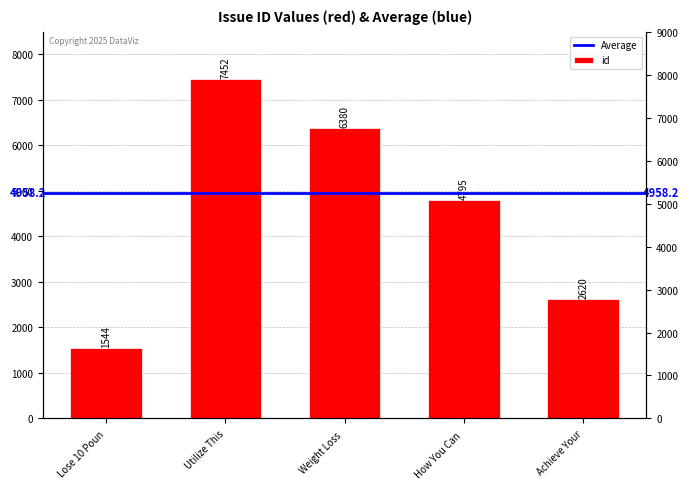

The chart shows a value of 11138 at Utilize This. True or false?

False